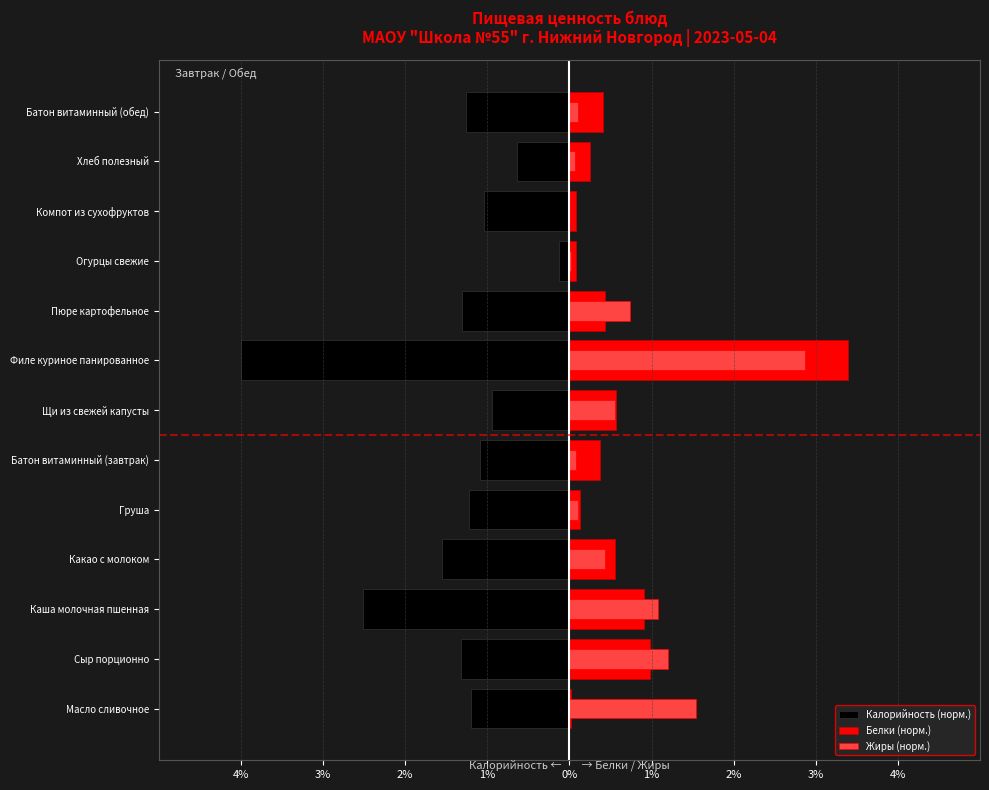

Which series has the widest spread of values?

Калорийность (норм.)